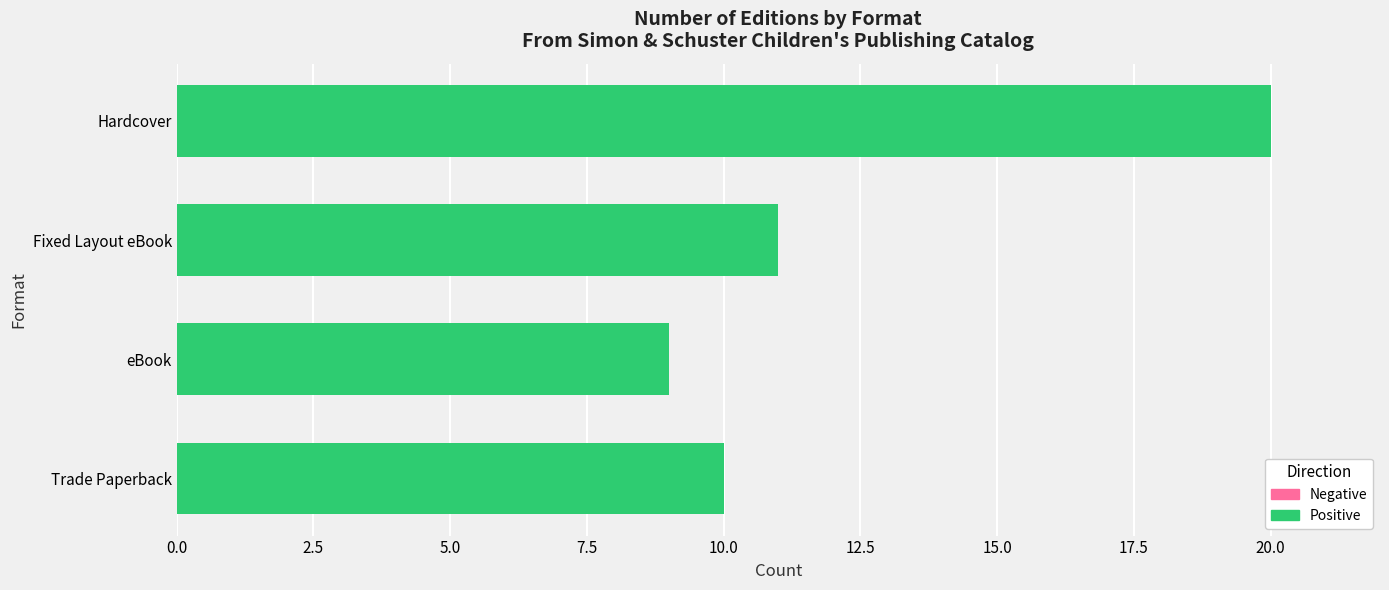

What is the sum of all values?

50